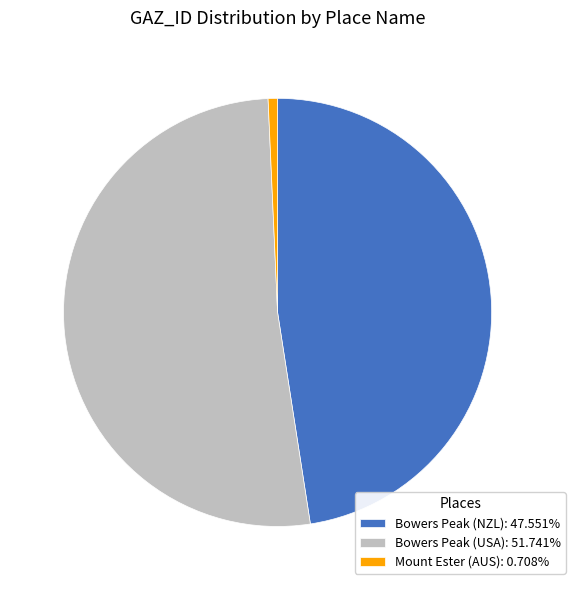

Is it true that Bowers Peak (USA) is 65% of the pie?

False